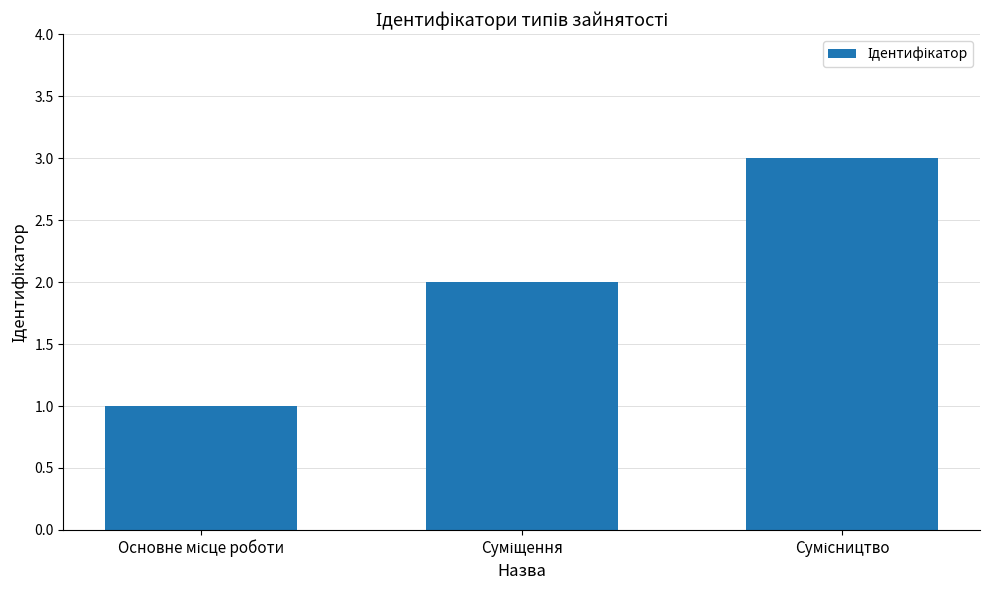

What is the greatest value displayed?

3